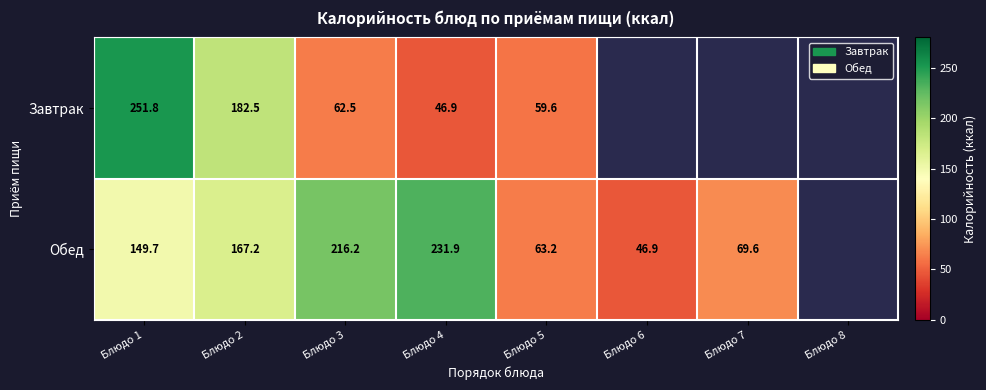

The value of Обед at Блюдо 5 is 15.9. True or false?

False